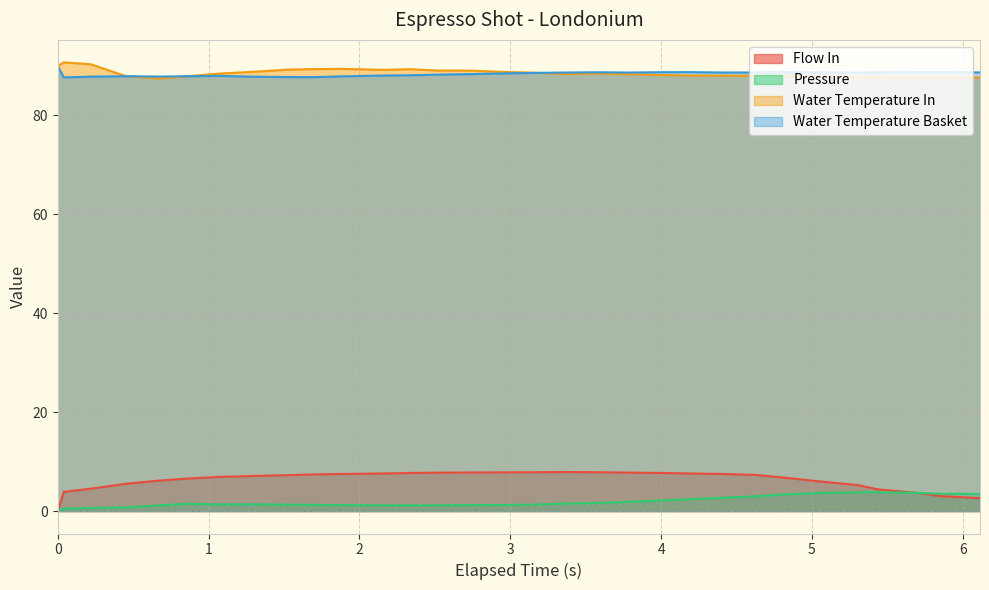

Does the chart display data point markers on the line(s)?

No